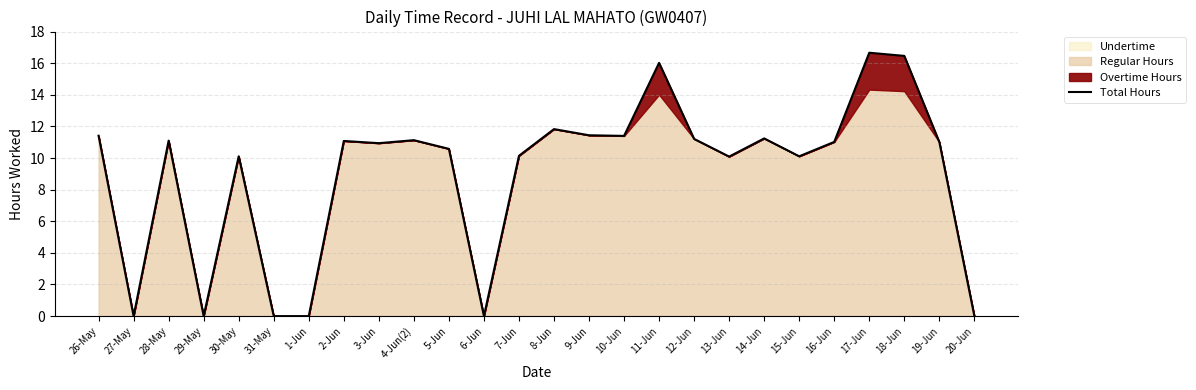

Is it true that the value at 1-Jun is -11.2?

False